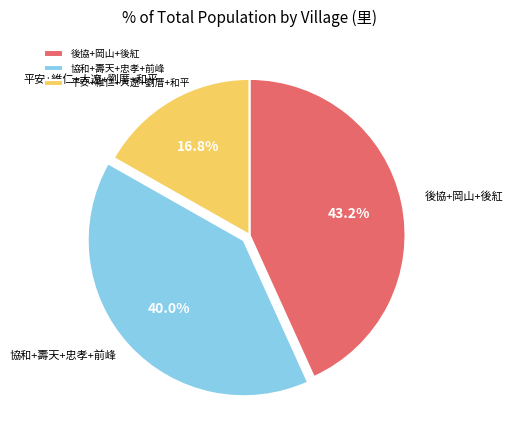

Which has a higher value, 平安+維仁+大遼+劉厝+和平 or 協和+壽天+忠孝+前峰?

協和+壽天+忠孝+前峰